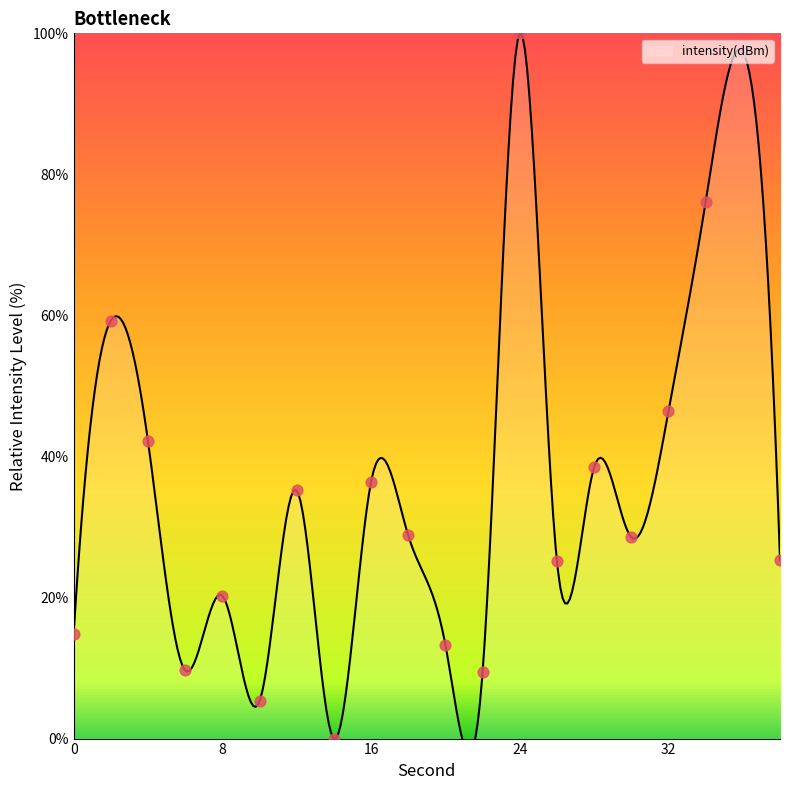

Approximately how many times larger is the value at 2 compared to 22?

6.3